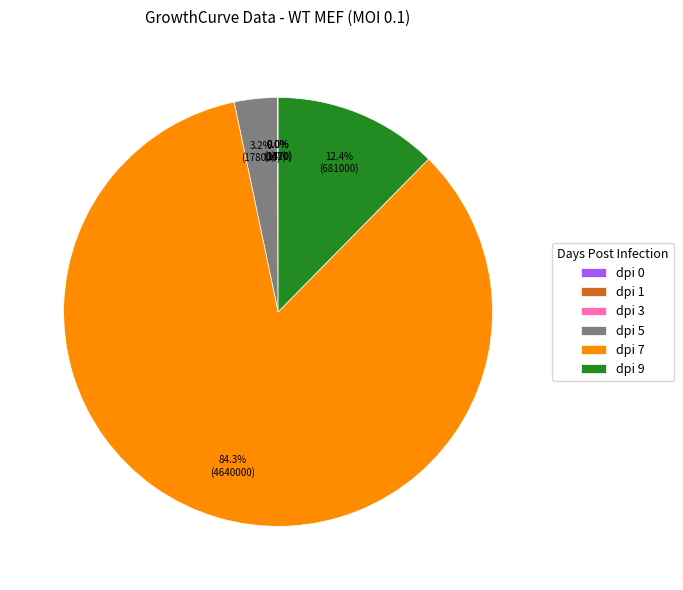

How much of the chart is everything except dpi 9?

87.6%